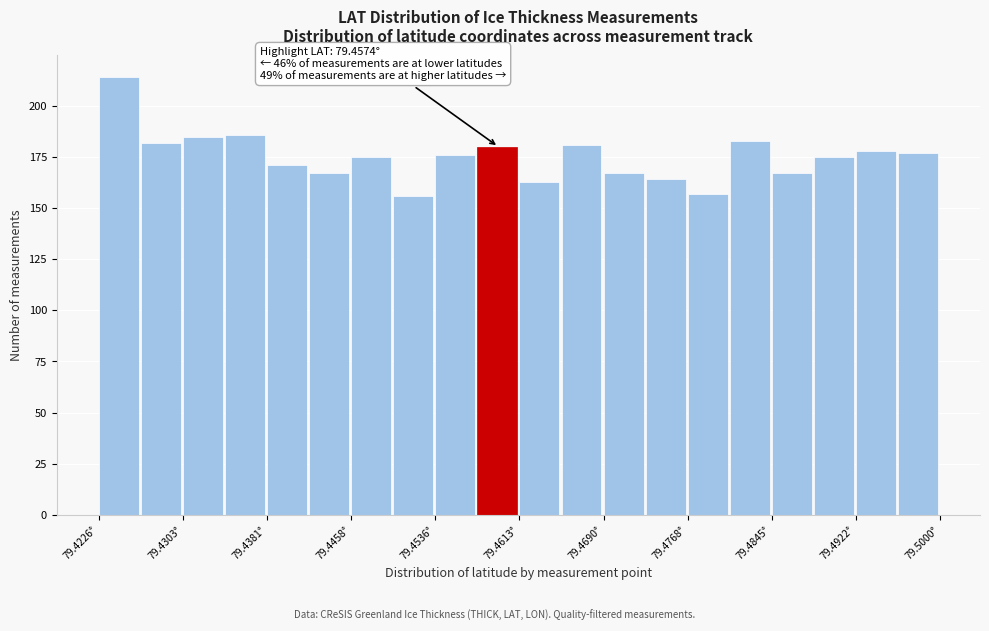

Around what value on the x-axis is the tallest bar? Give the approximate position of its centre, as read against the axis.

79.424